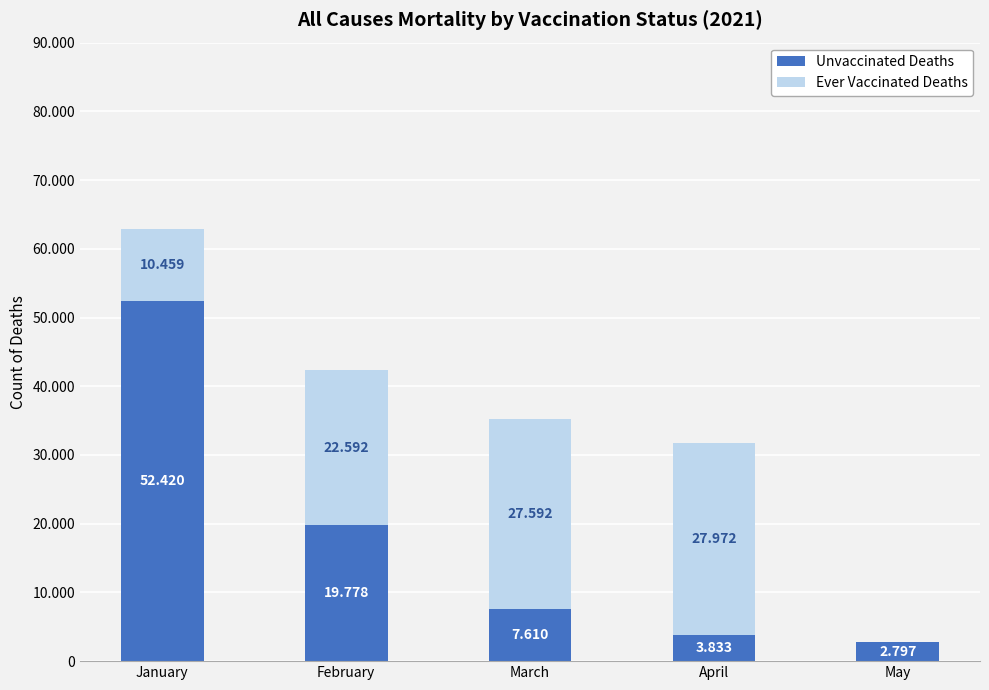

Are the bars grouped side by side (vs. stacked)?

No